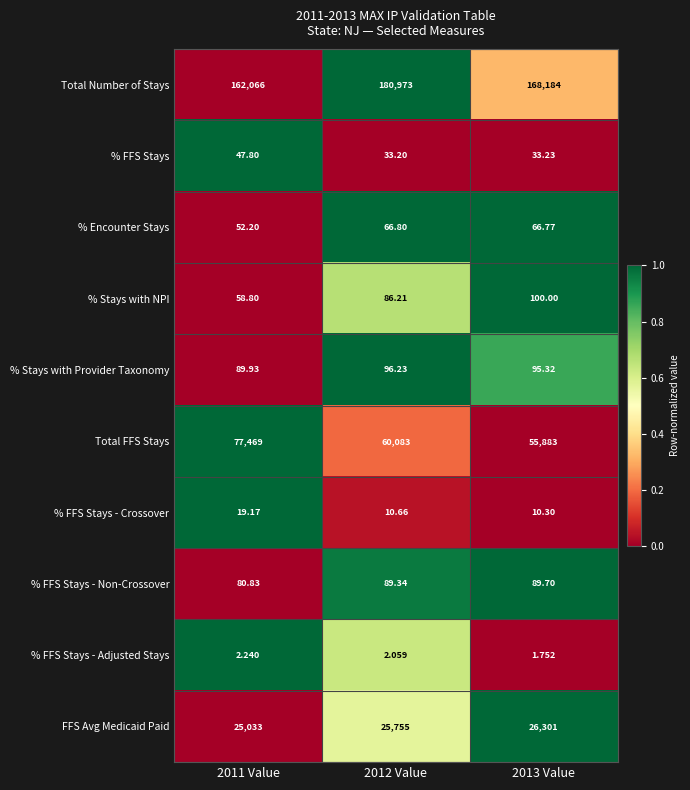

Which series has the largest total across all categories?

Total Number of Stays